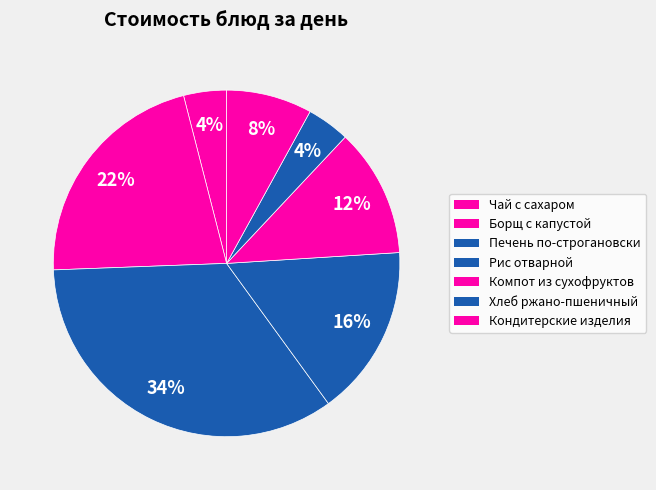

Which slice is the smallest?

Чай с сахаром